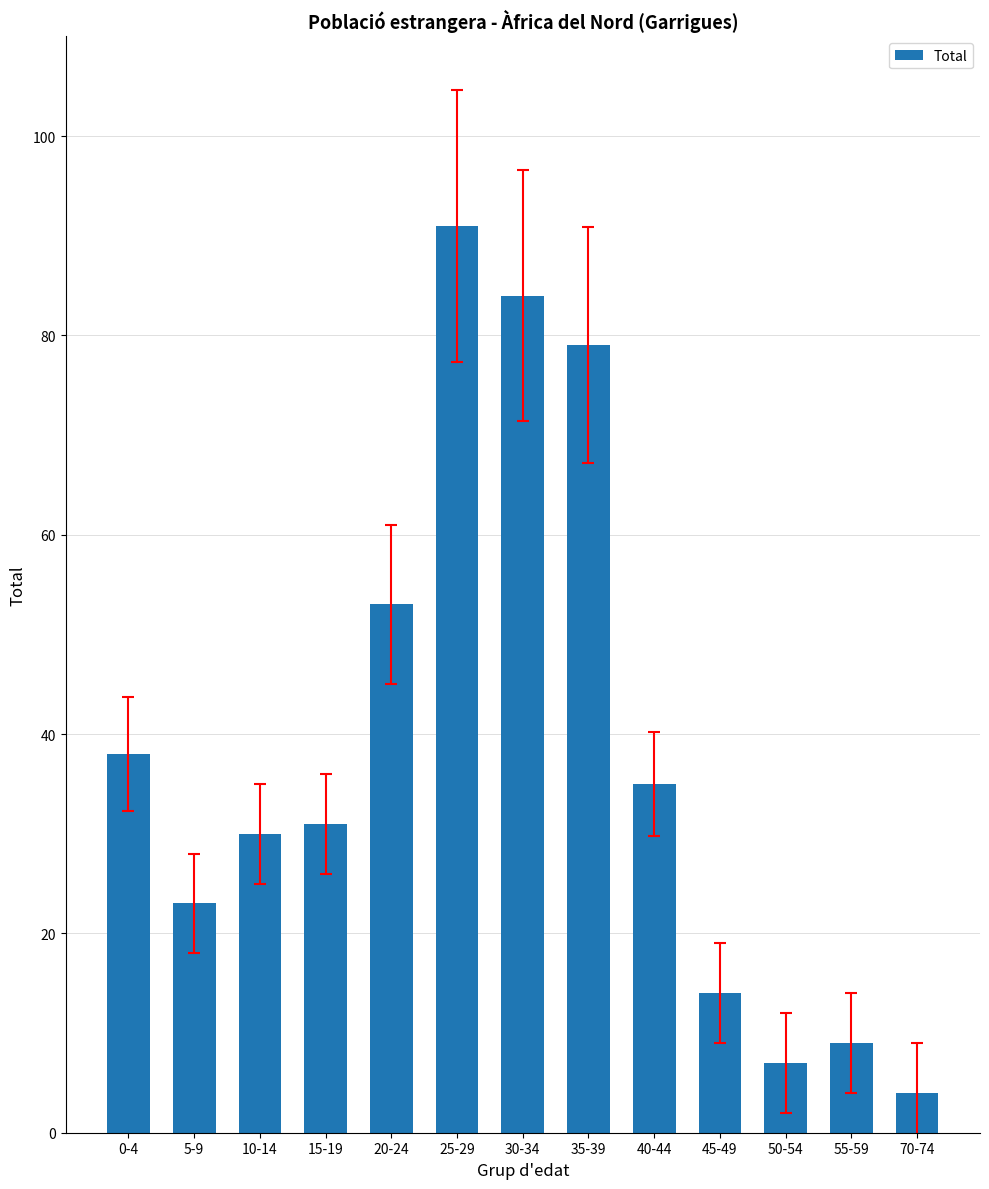

Where does the data first go above 31?

0-4